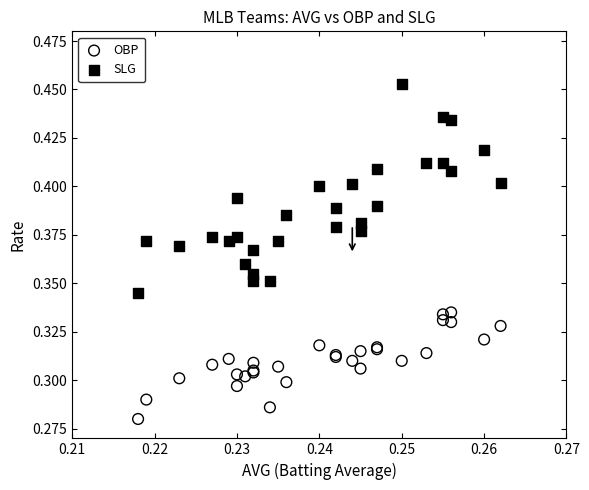

Which series has the widest spread of Y values?

SLG